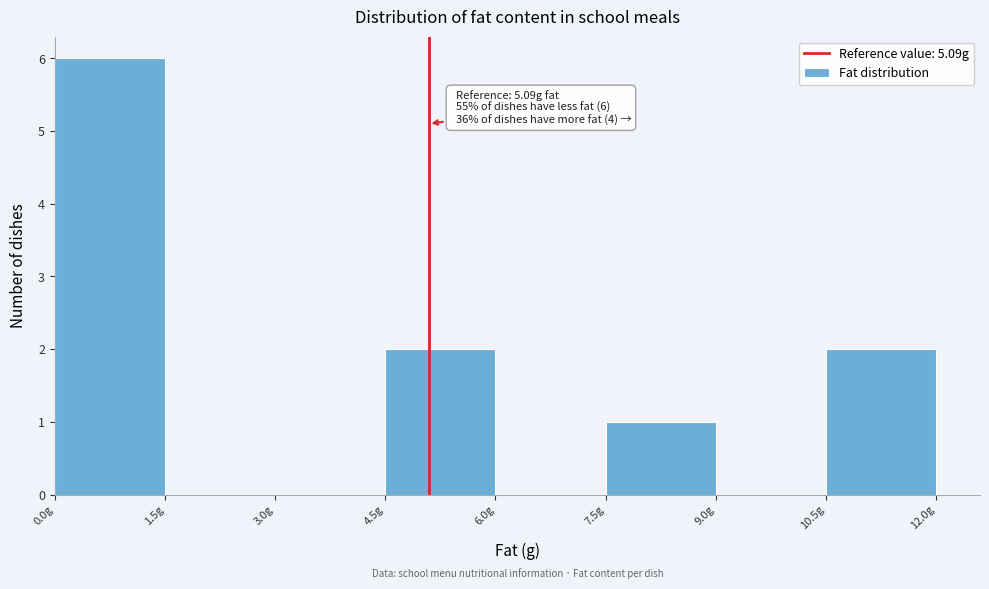

Over which range of the x-axis is the bar tallest?

0.0 to 1.5